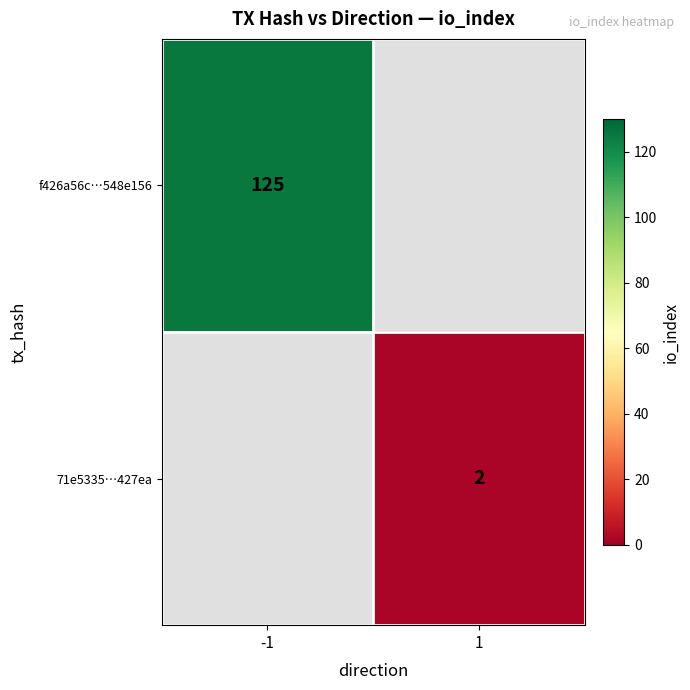

How many data points does each series have?

2